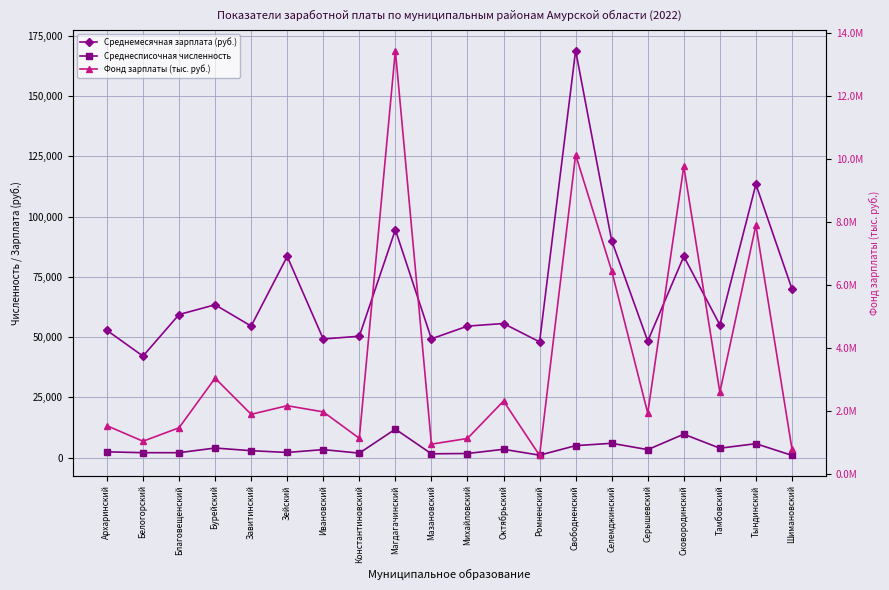

Between Константиновский and Серышевский, which is larger?

Константиновский